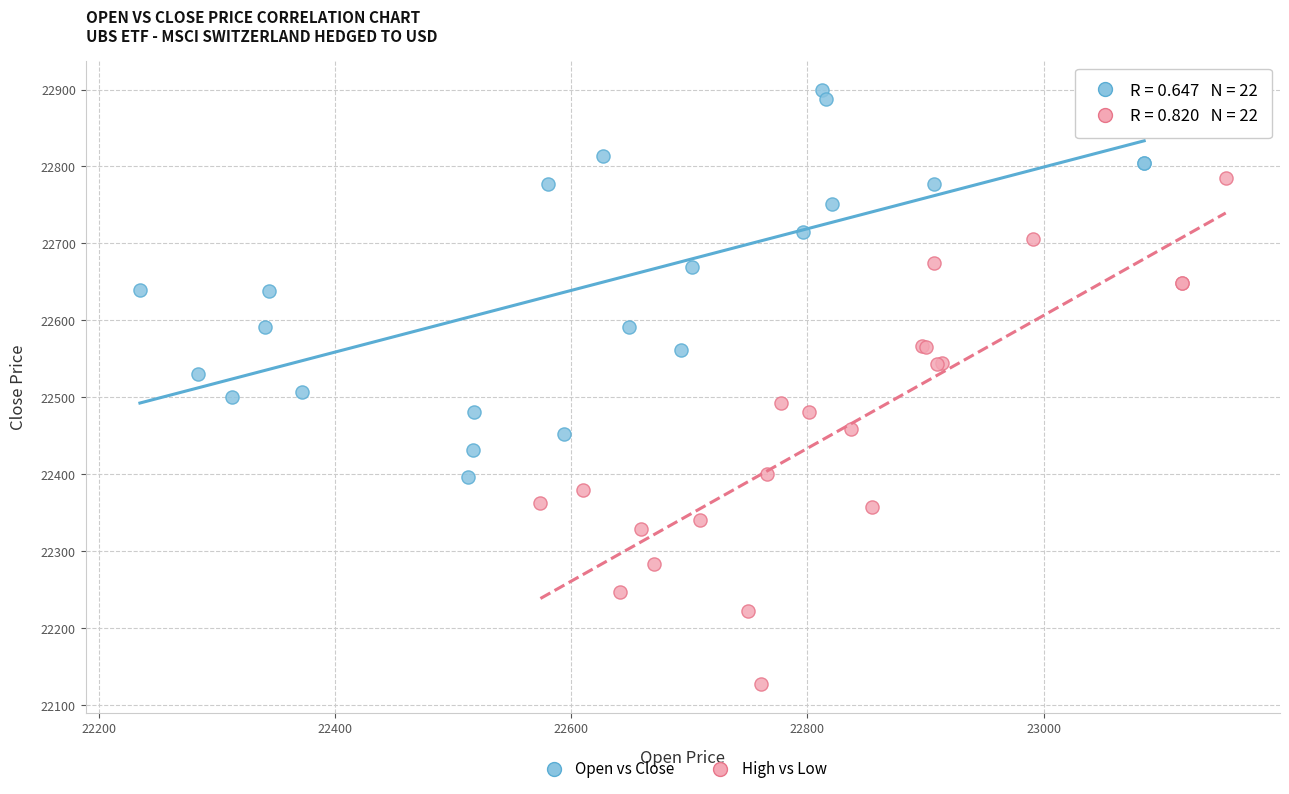

Which series reaches the maximum Y coordinate?

Open vs Close